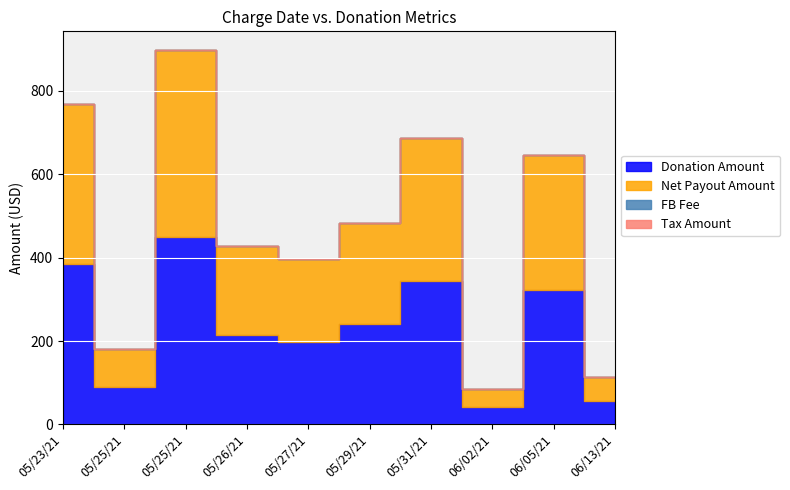

What are all the series names shown in the legend?

Donation Amount, Net Payout Amount, FB Fee, Tax Amount